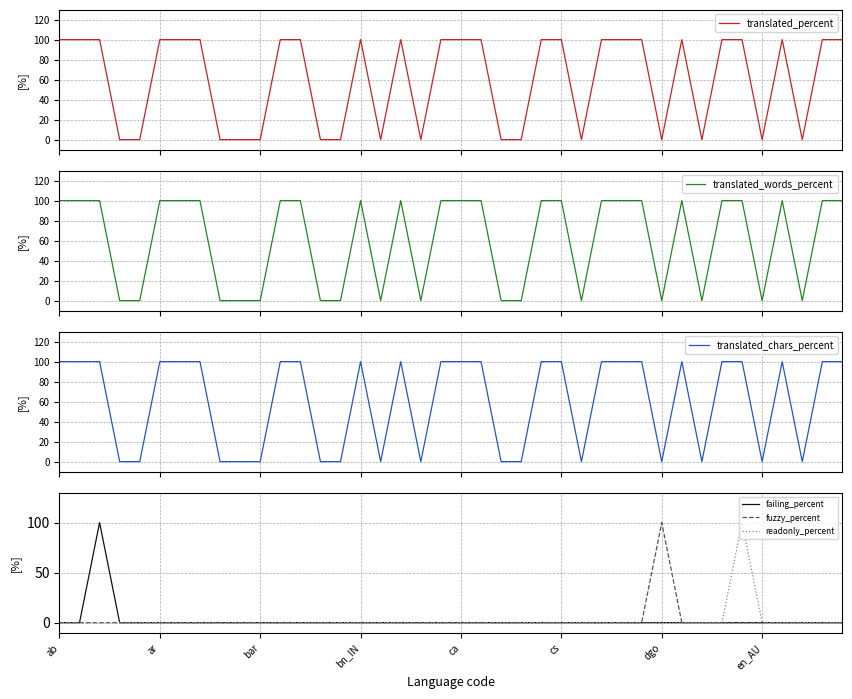

At which label is translated_chars_percent closest to 50?

ab